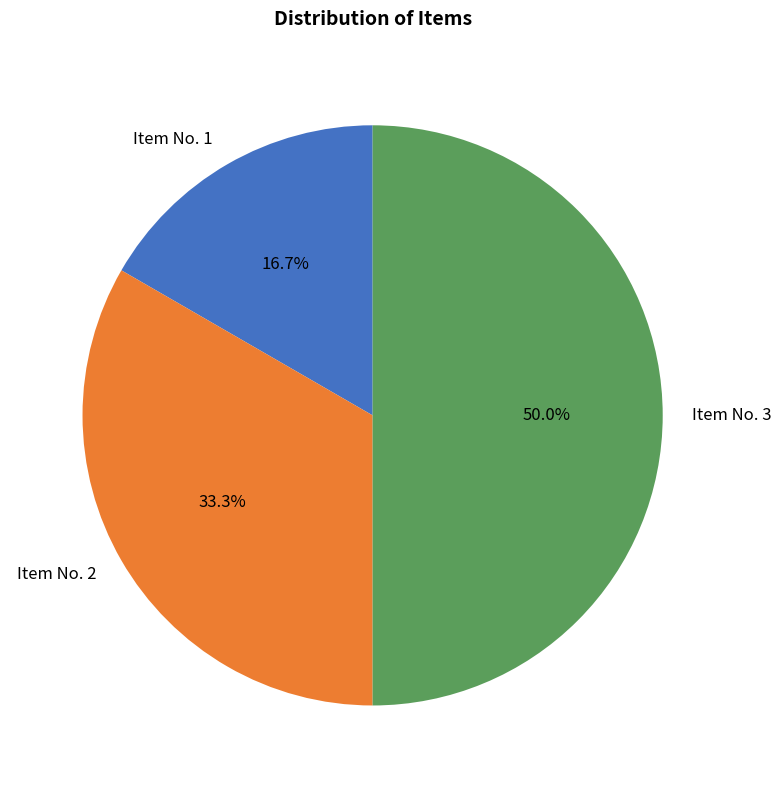

Do Item No. 2 and Item No. 3 together represent more than half of the pie?

Yes